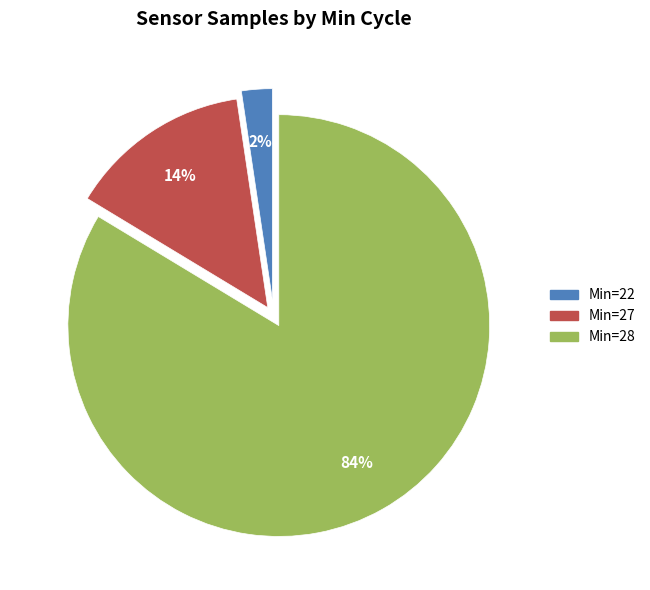

Is there any slice that represents more than half of the pie?

Yes